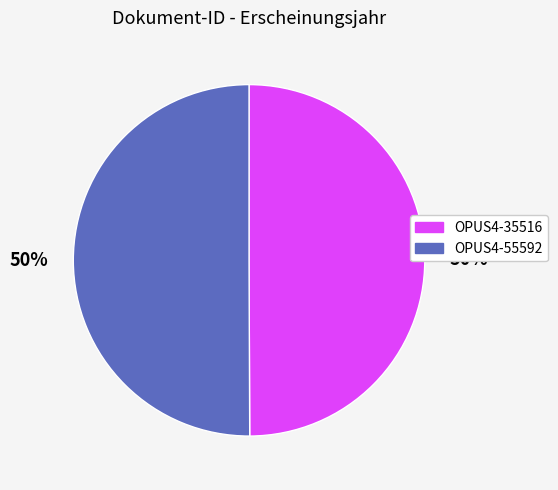

To the nearest percent, what portion does OPUS4-35516 represent?

50%